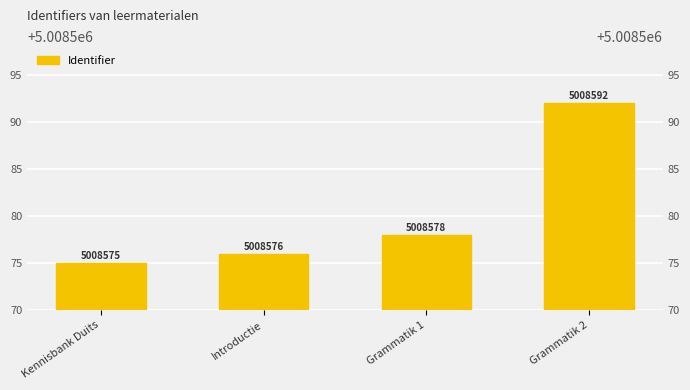

How many values exceed 5008578?

1